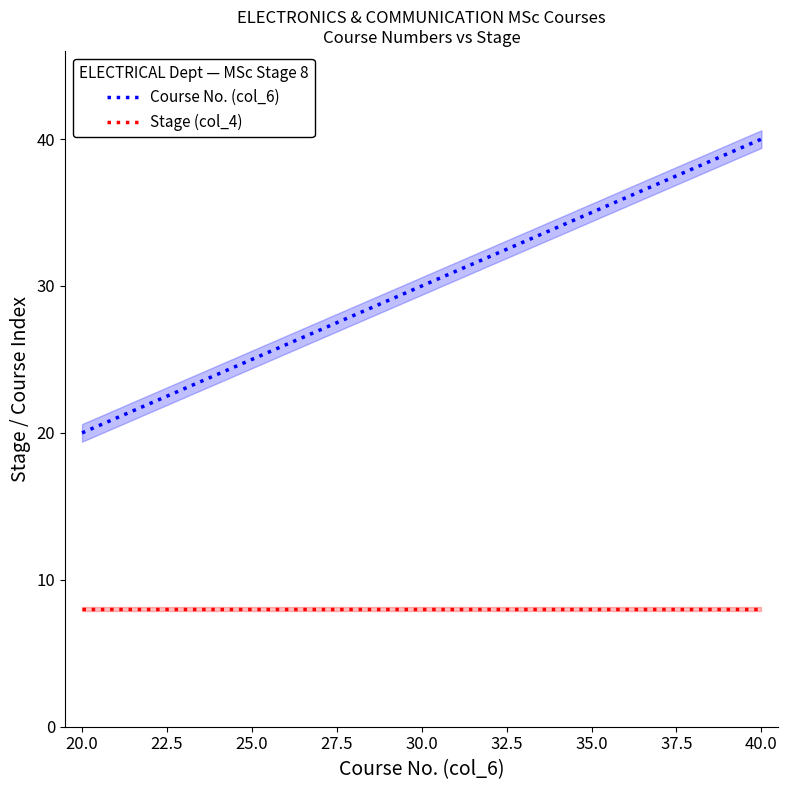

Which category has the highest value in the Course No. (col_6) series?

40.0